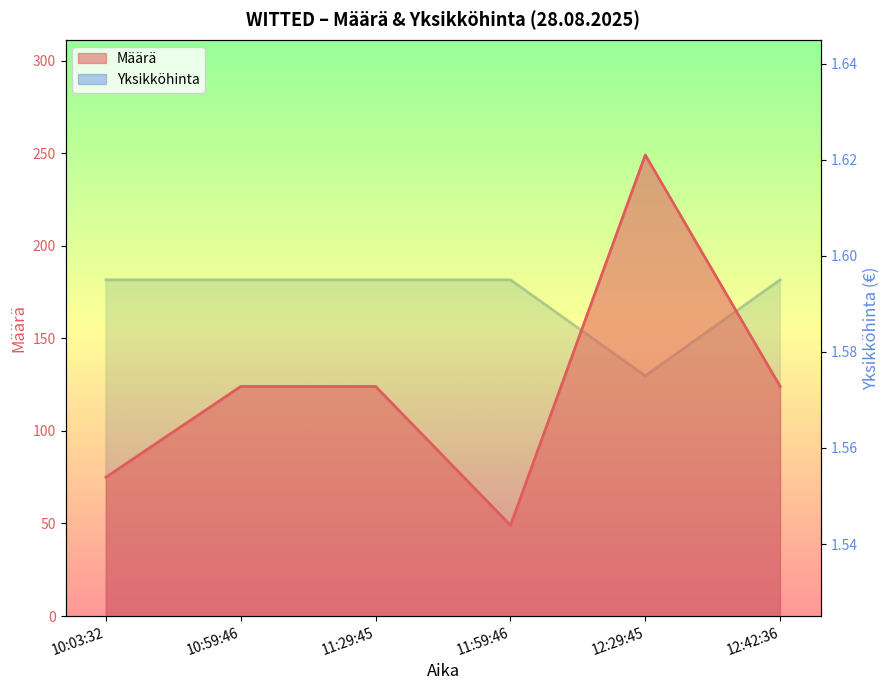

Count the Yksikköhinta values in the range 1 to 2.

6